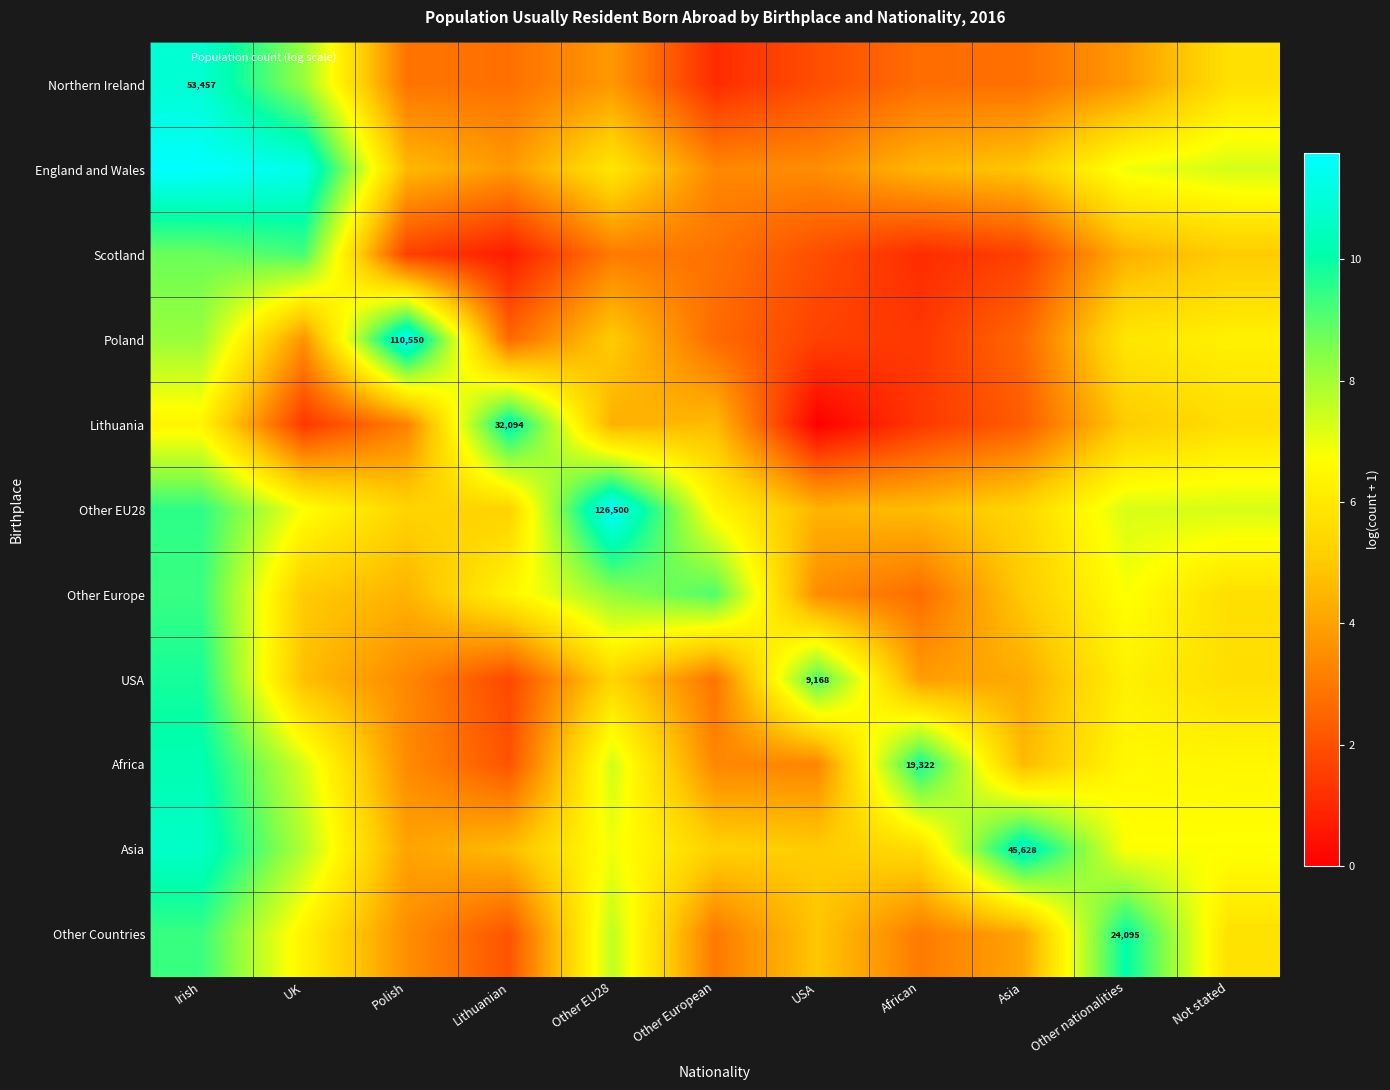

Which series has the widest spread of values?

Lithuania